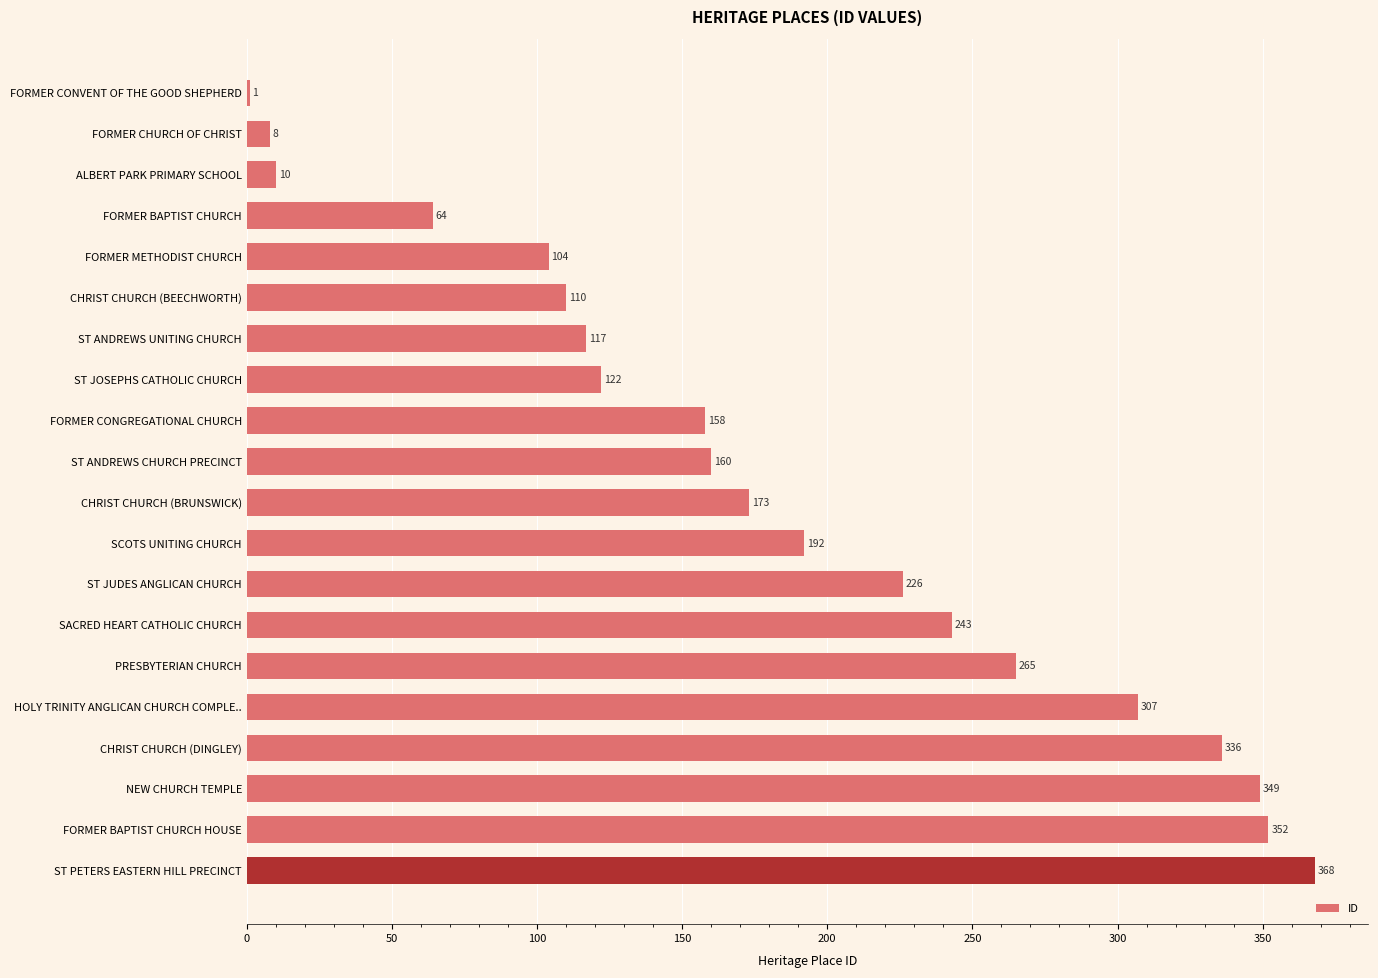

What is the sum of all values?

3665